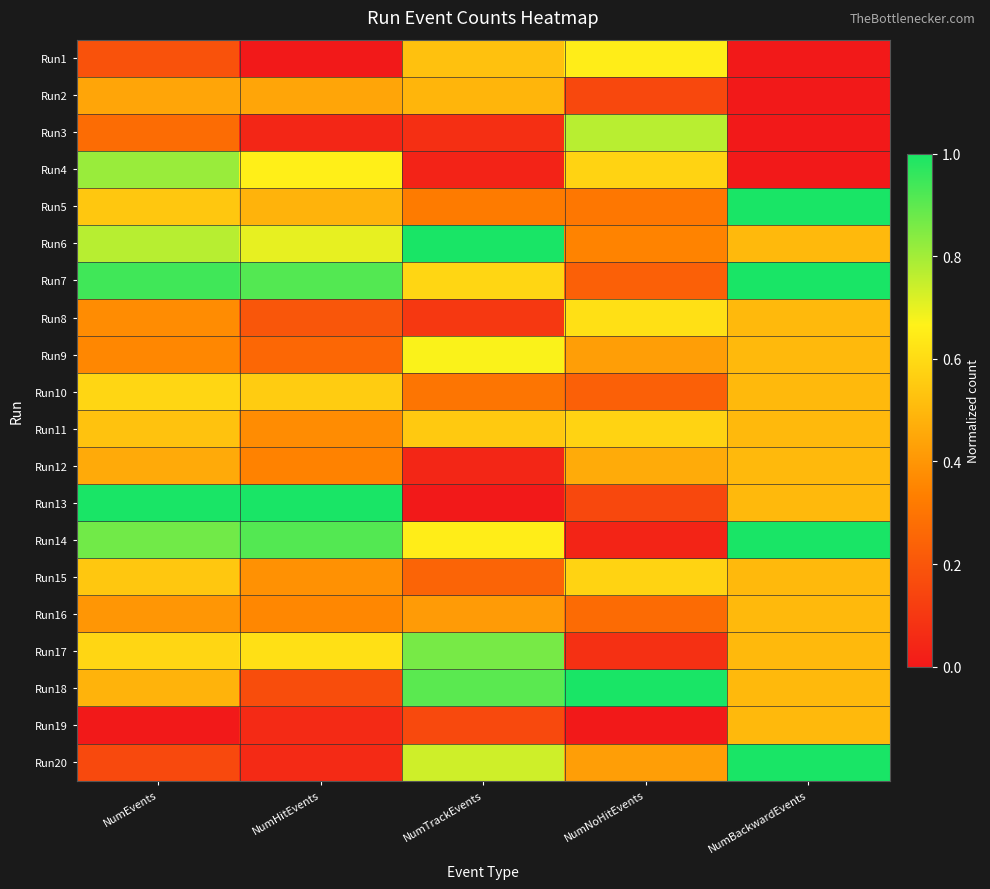

Which series has the largest range (max minus min)?

Run13